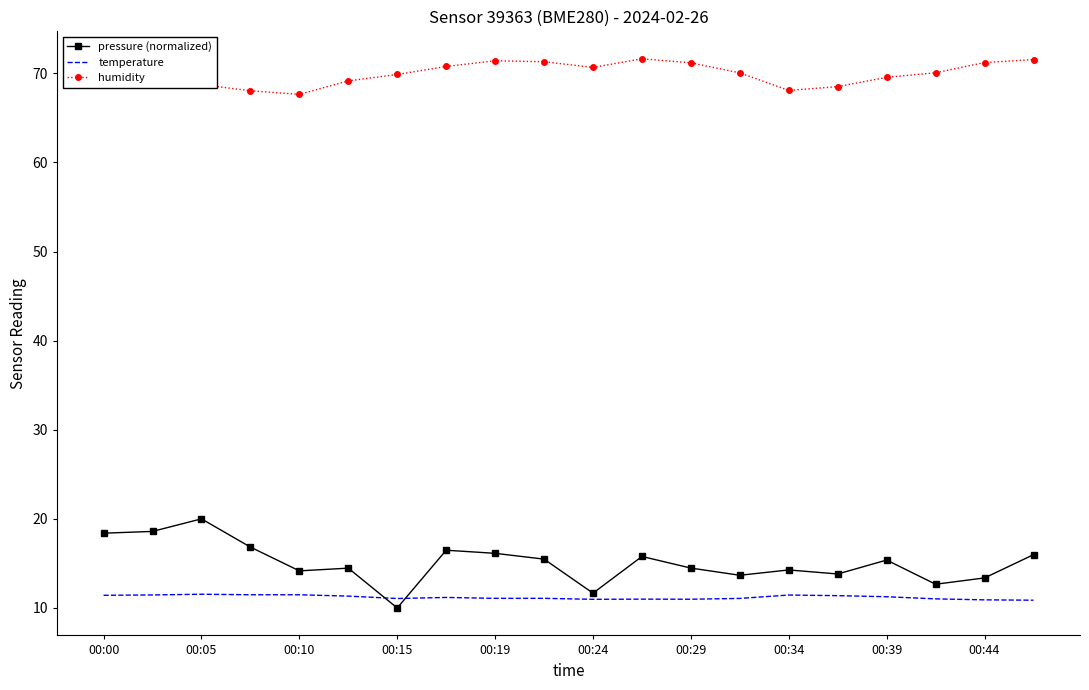

What is the maximum value for temperature?

11.5